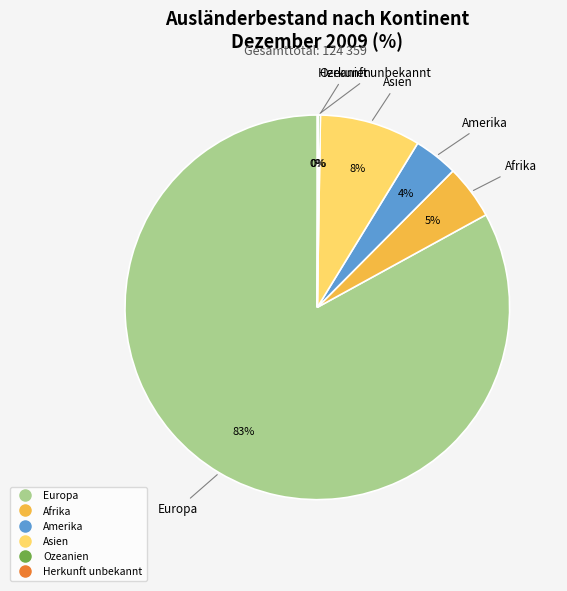

Does Asien represent more than half of the total?

No